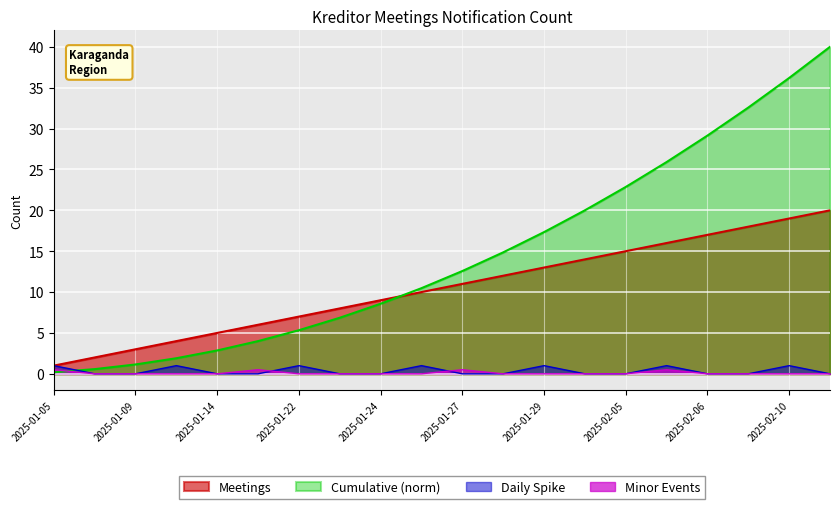

What is the maximum value shown in the chart?

40.0